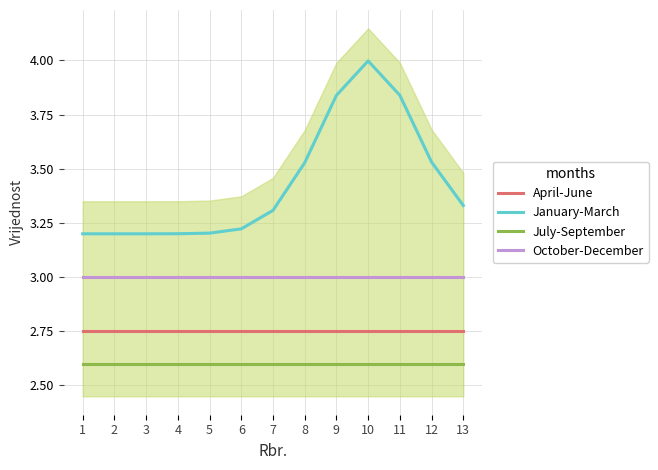

At which category does the chart reach its minimum across all series?

1